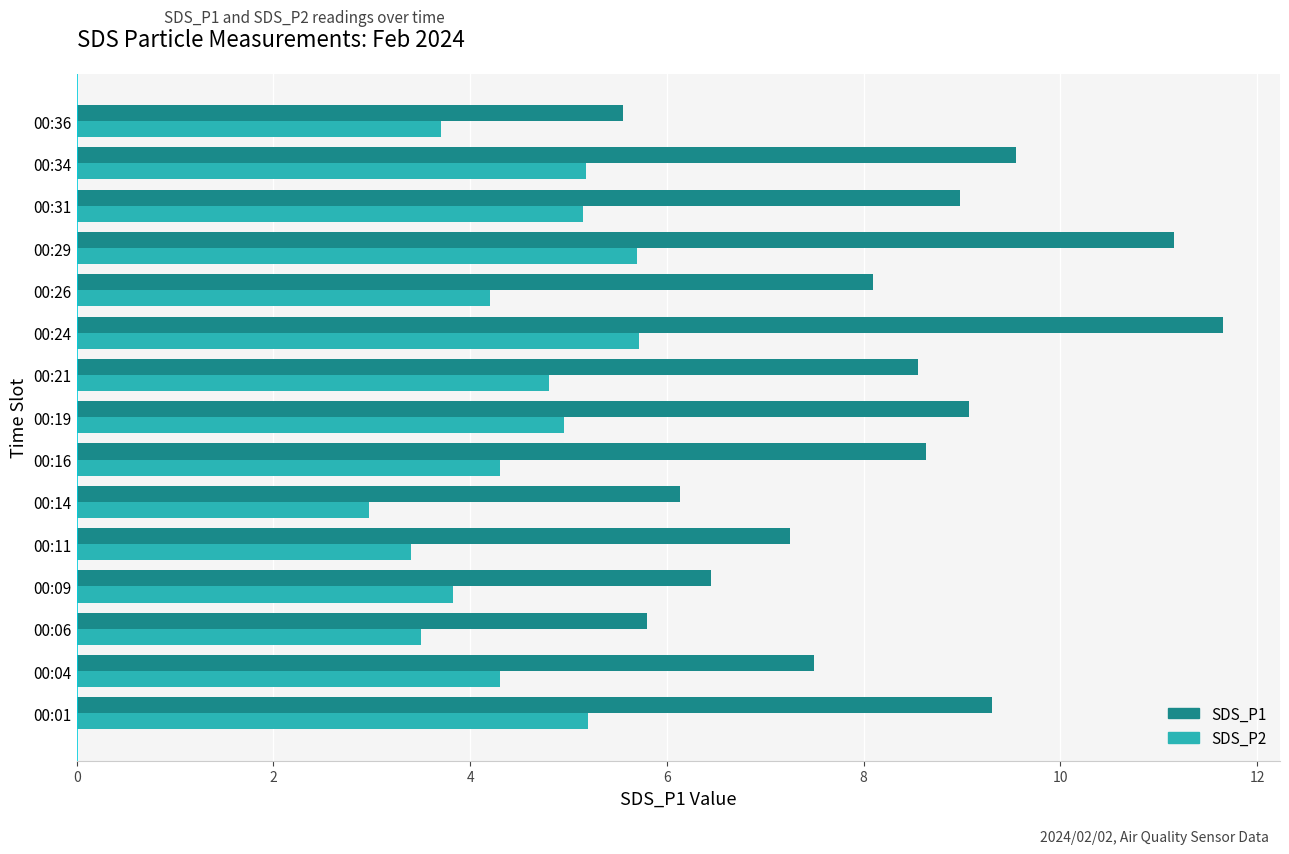

What are all the series names shown in the legend?

SDS_P1, SDS_P2